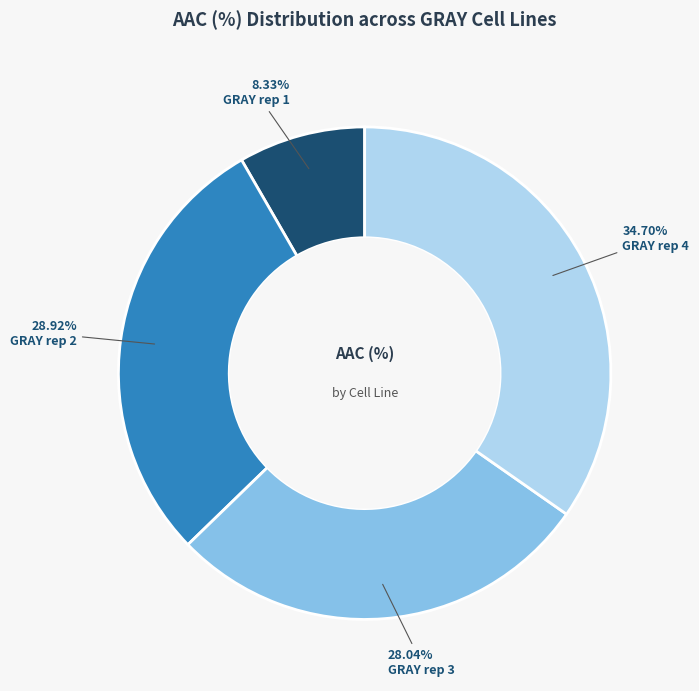

What is the smallest slice in the pie chart?

GRAY rep 1